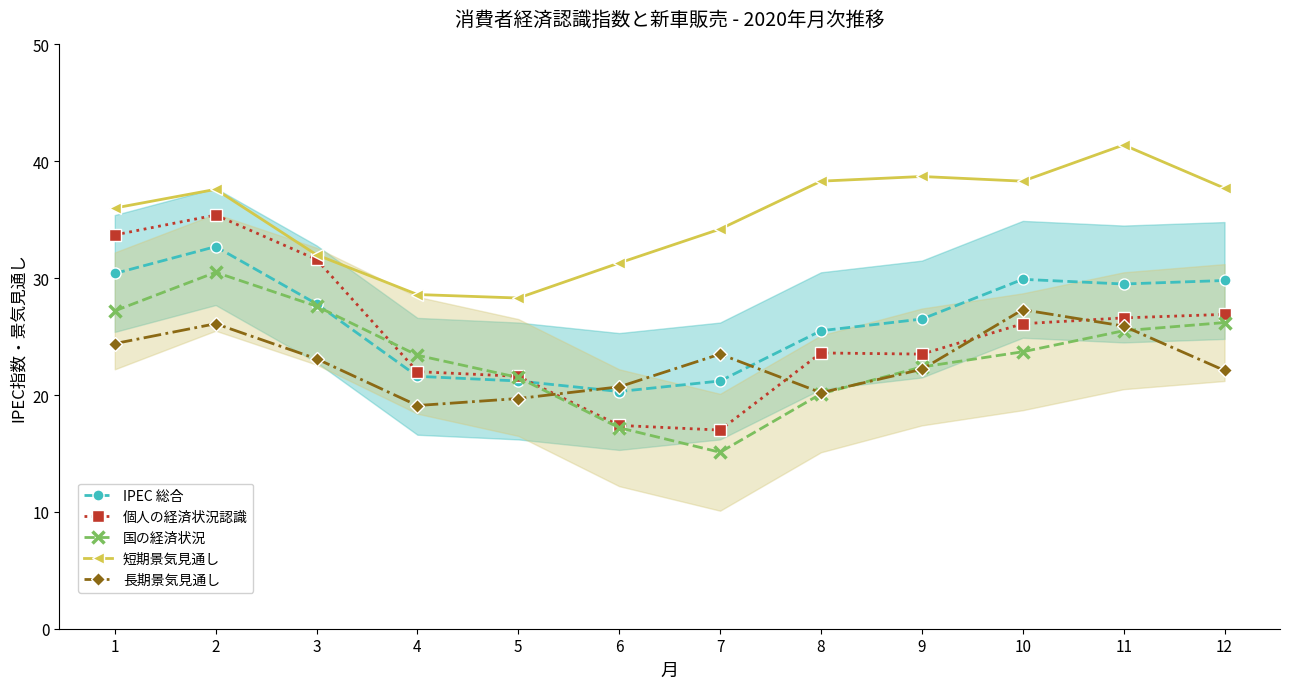

The value of 短期景気見通し at 10 is 38.3. True or false?

True